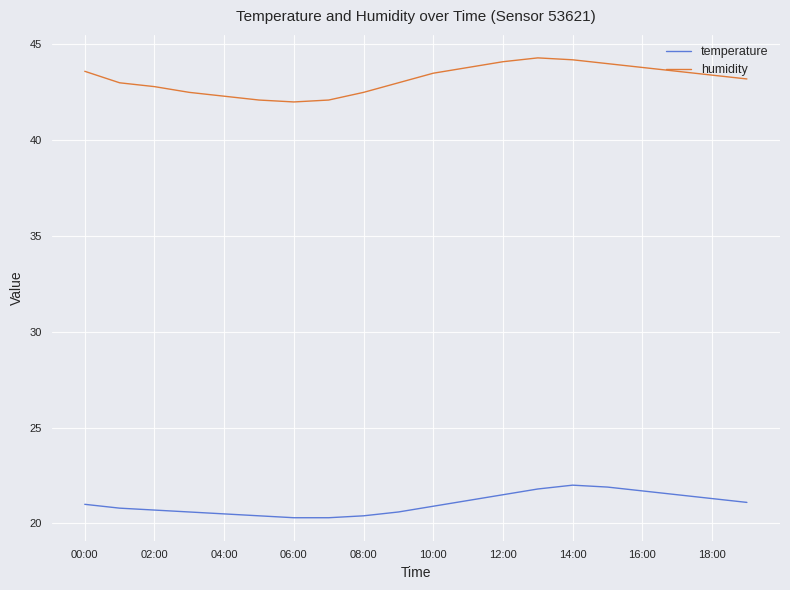

What is the value of the temperature point at the 15th from the left?

22.0